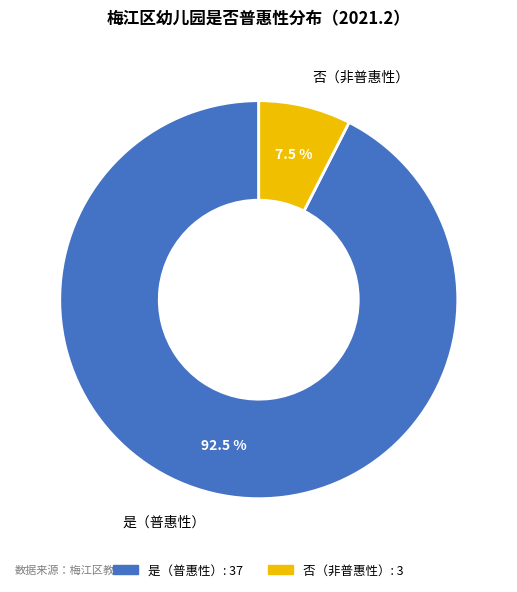

Does any single category account for the majority?

Yes